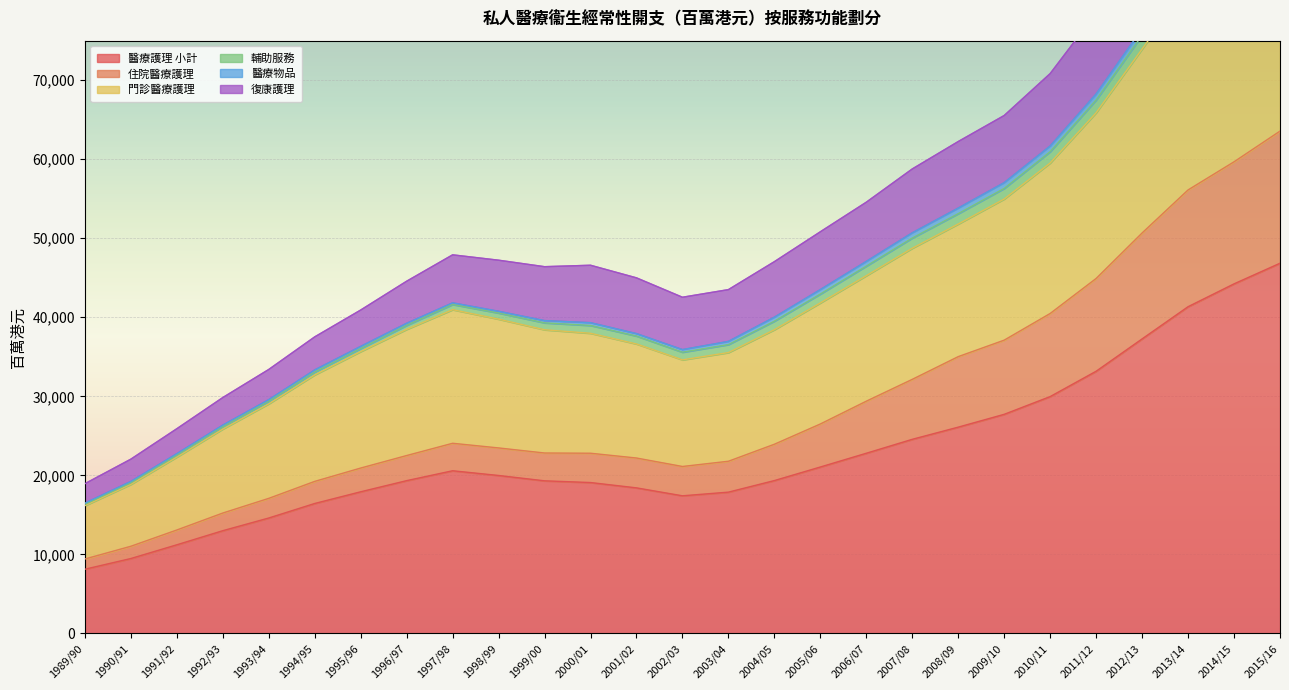

The value of 醫療護理 小計 at 2006/07 is 38446. True or false?

False